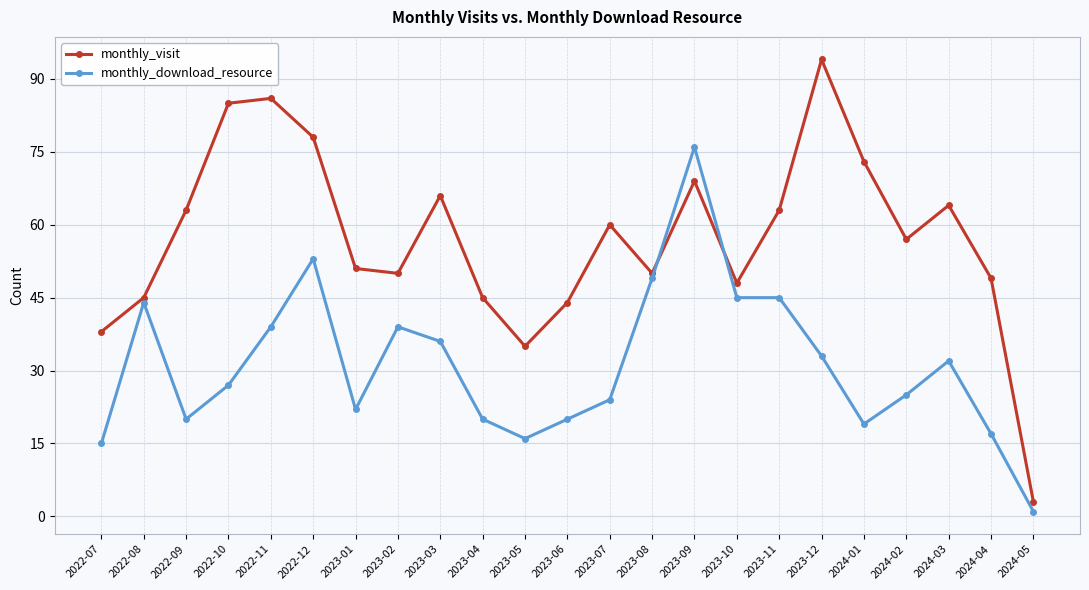

Where is the first local maximum for monthly_download_resource?

2022-08